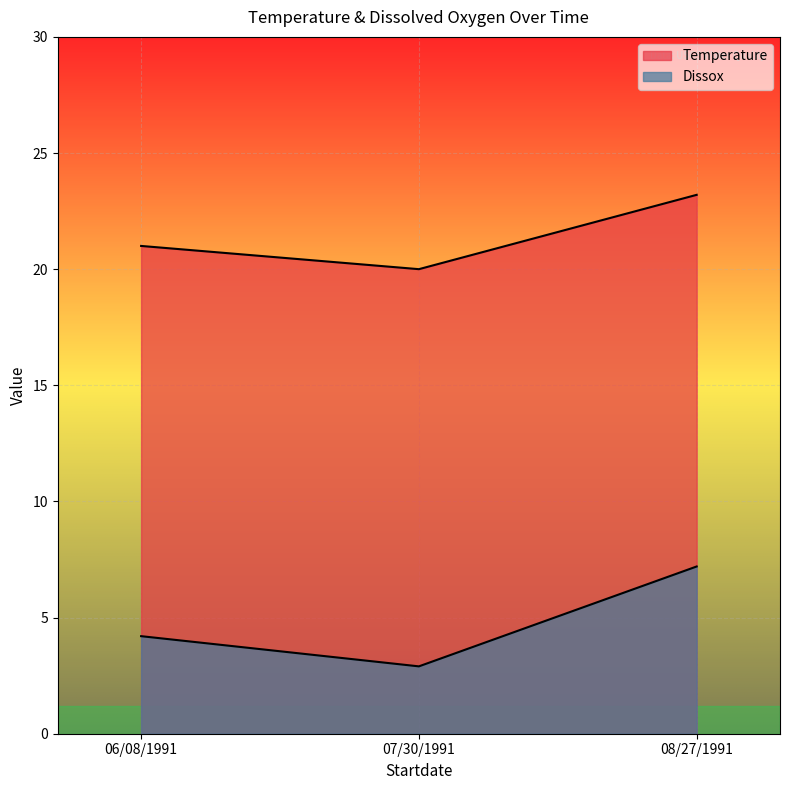

How many values in the Temperature series are below 21?

1